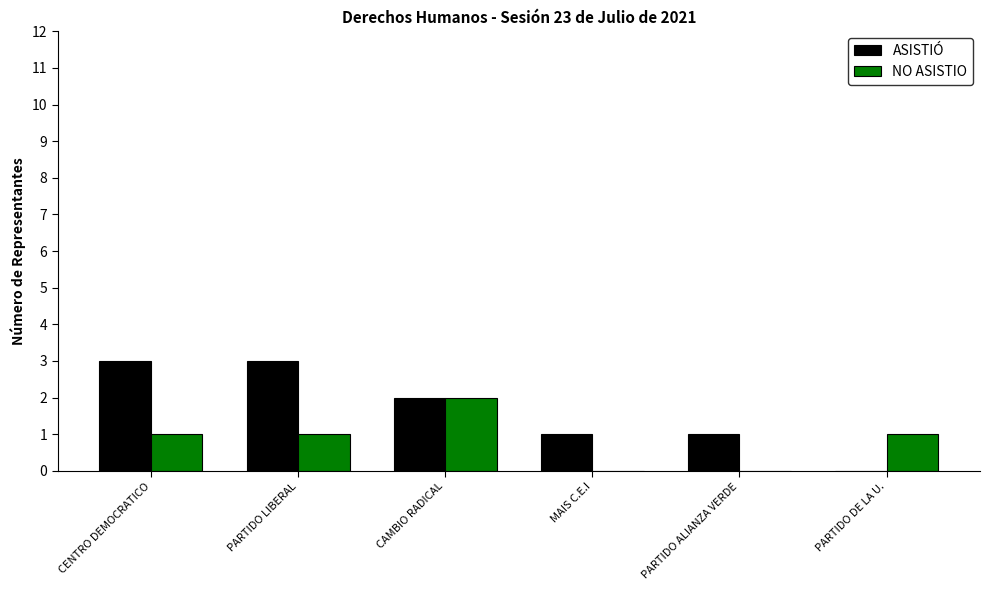

The NO ASISTIO series shows 1 at CENTRO DEMOCRATICO. True or false?

True